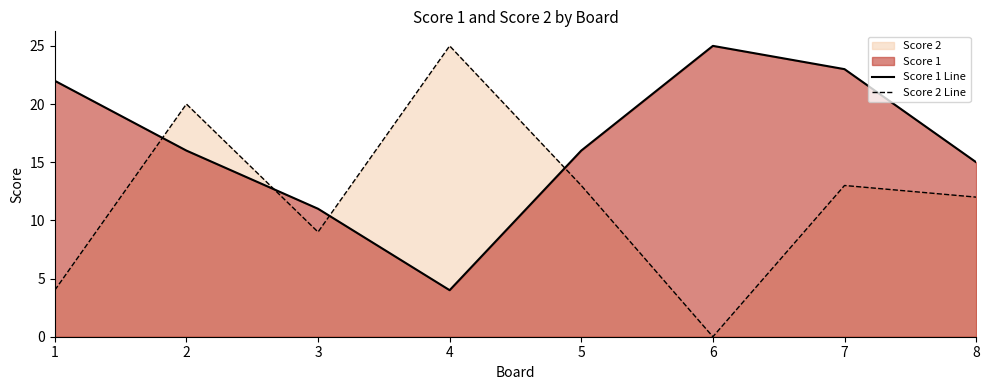

At which category does the chart reach its minimum across all series?

6